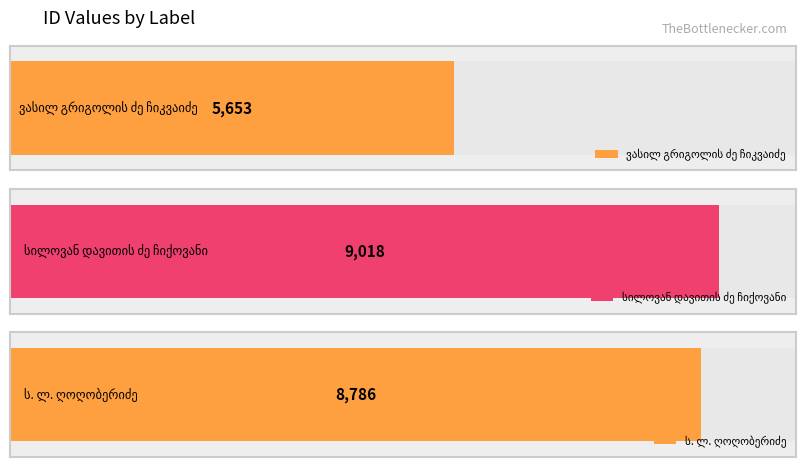

The value at სილოვან დავითის ძე ჩიქოვანი is 2832. True or false?

False